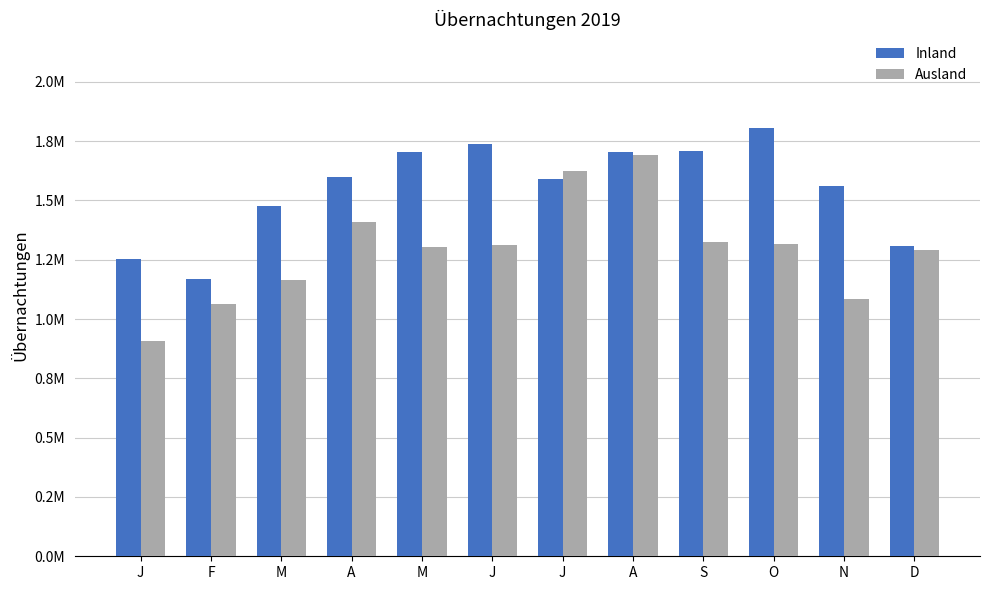

What are all the series names shown in the legend?

Inland, Ausland